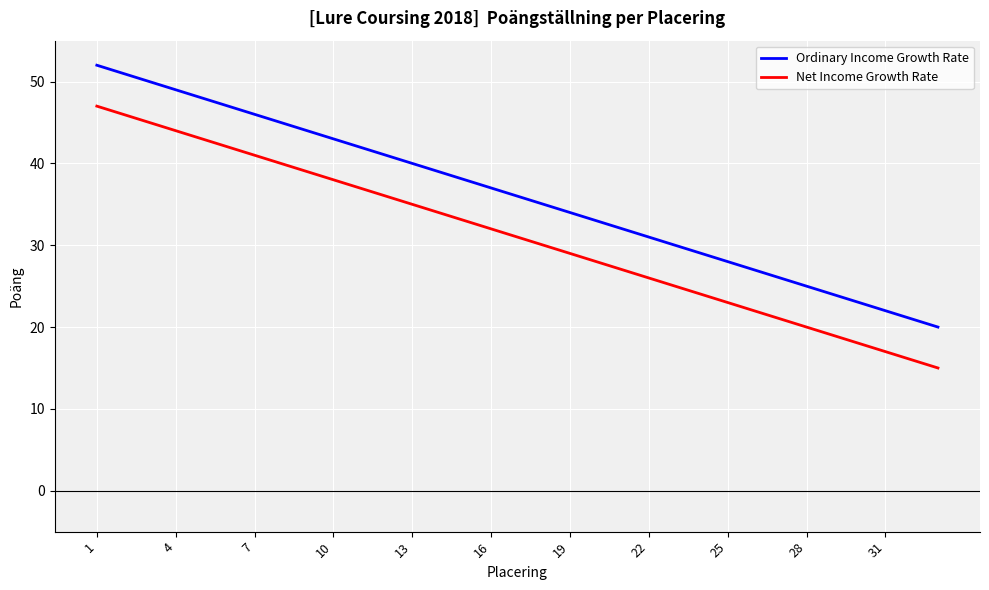

Rank the series by their maximum value, from lowest to highest.

Net Income Growth Rate, Ordinary Income Growth Rate